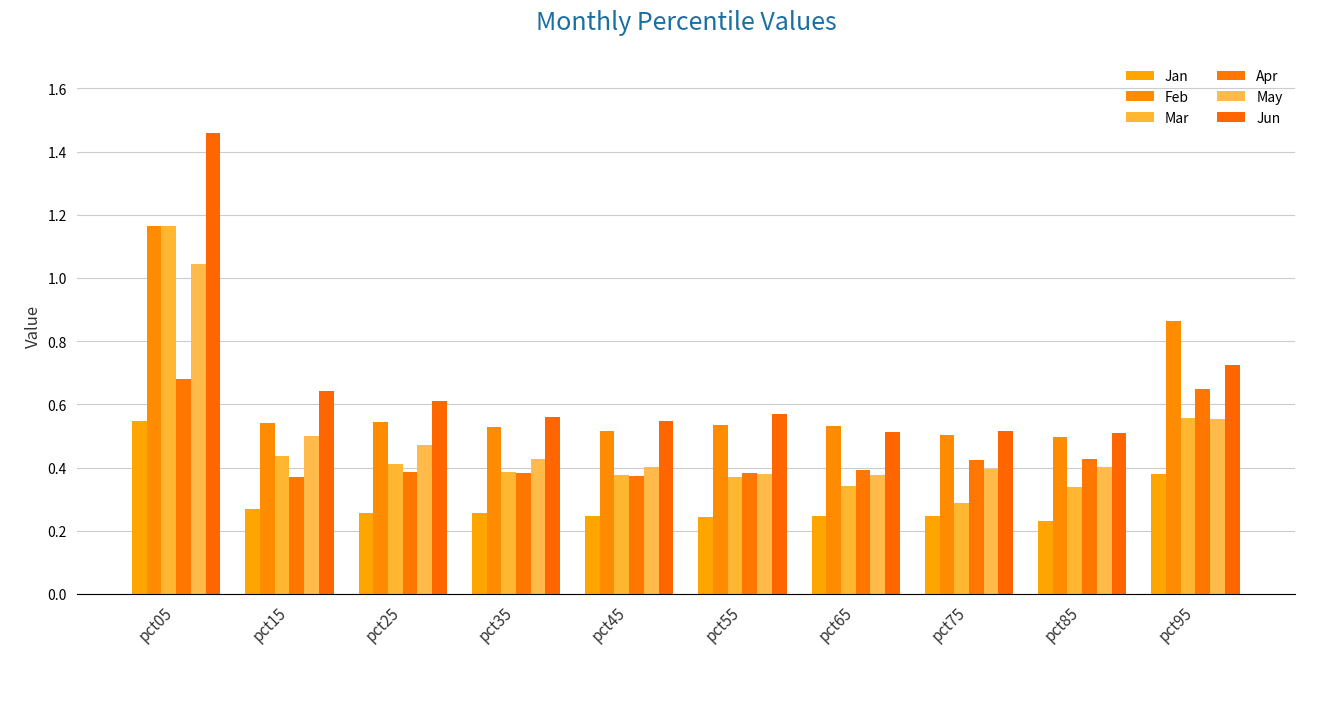

How many distinct data groups are displayed?

6